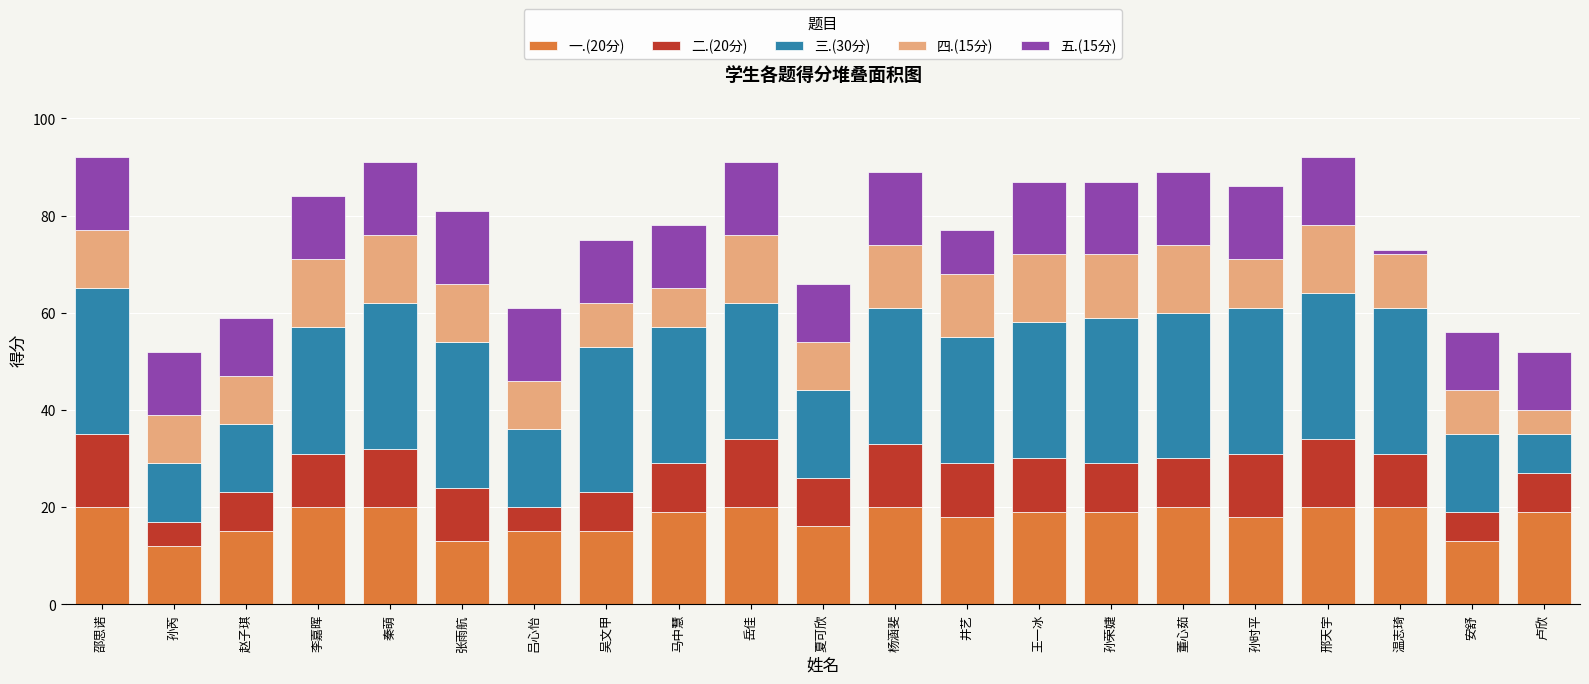

Is it true that 一.(20分) equals 30 at 温志琦?

False